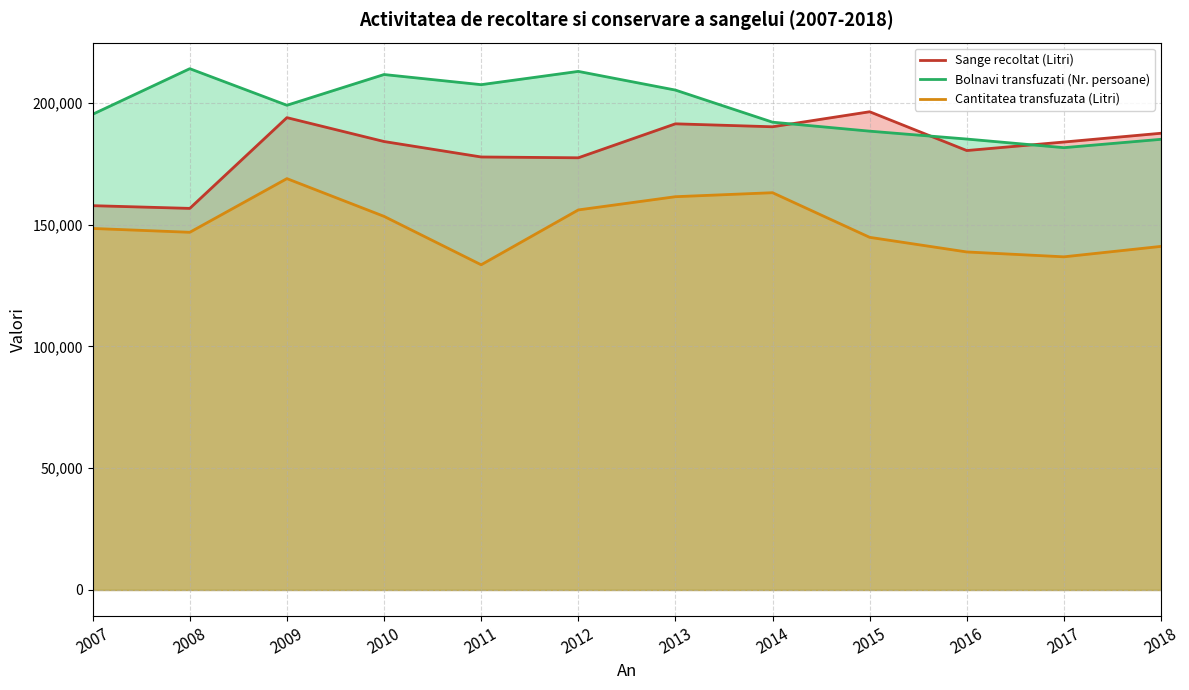

Reading right to left, extract all data points from this chart.

Sange recoltat (Litri): 187511	183909	180409	196336	190169	191383	177433	177767	184116	193919	156658	157775
Bolnavi transfuzati (Nr. persoane): 185025	181590	185127	188366	192055	205238	212906	207456	211621	199000	214020	195304
Cantitatea transfuzata (Litri): 141059	136773	138771	144776	163100	161458	156027	133510	153390	168881	146846	148421